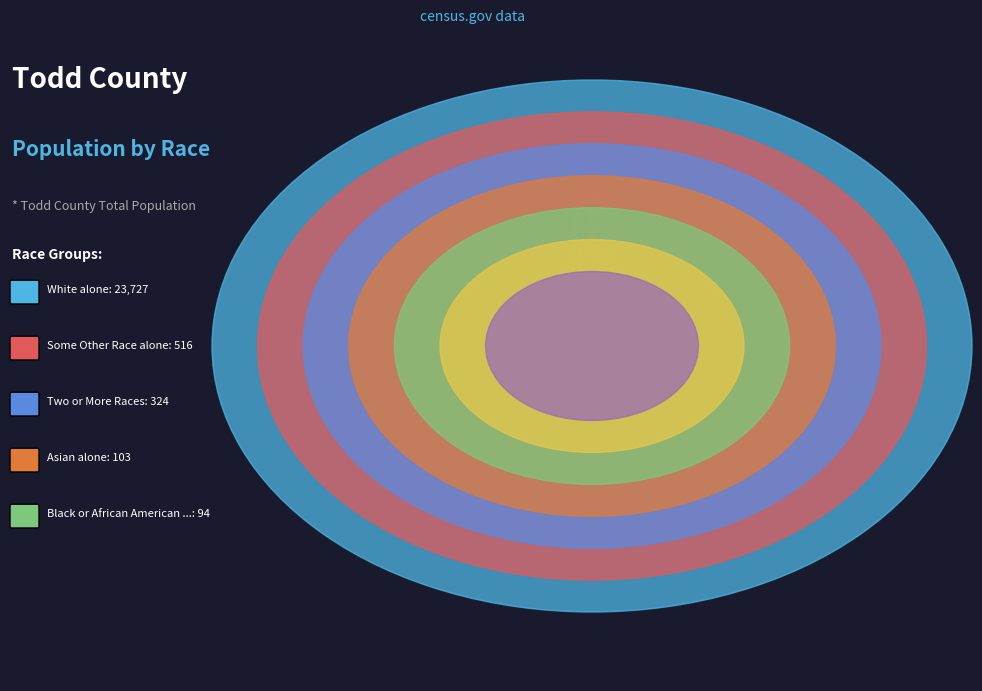

Which has a higher value, Native Hawaiian and Other Pacific or White alone?

White alone